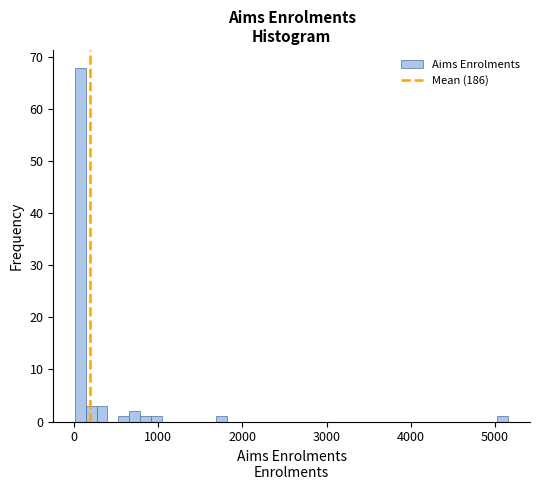

Around what value on the x-axis is the tallest bar? Give the approximate position of its centre, as read against the axis.

100